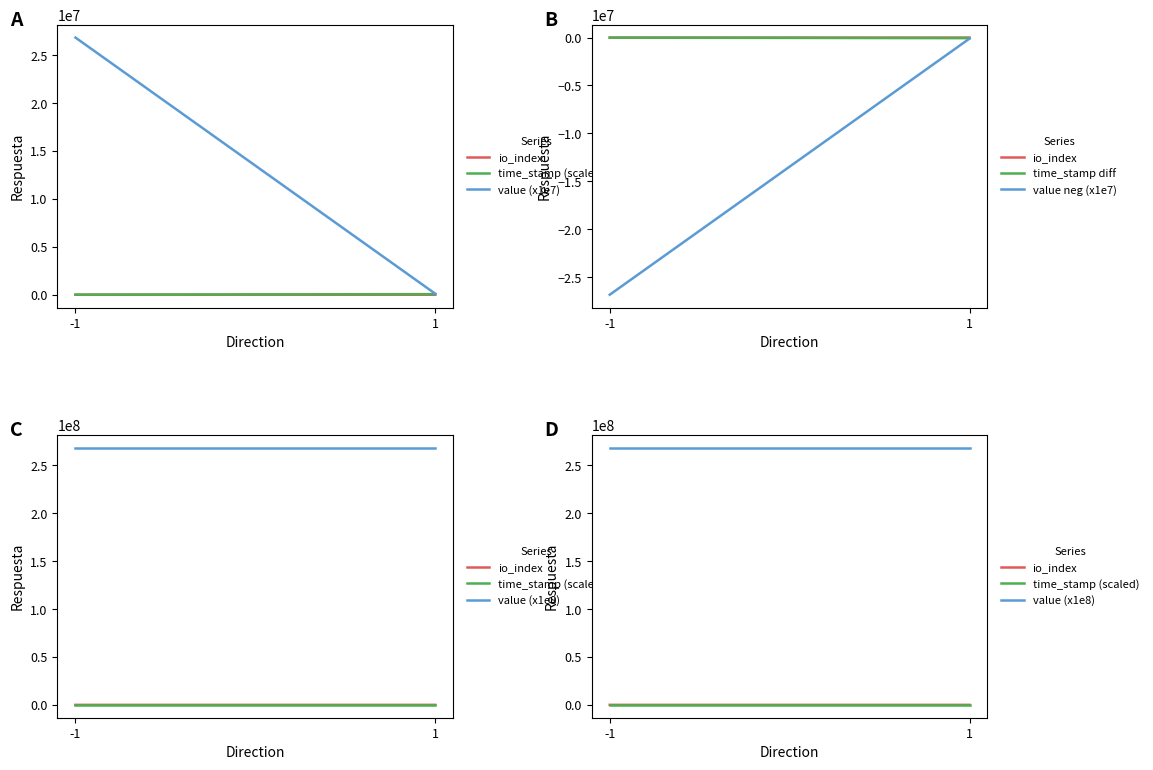

Which series has the largest total across all categories?

value (x1e8)